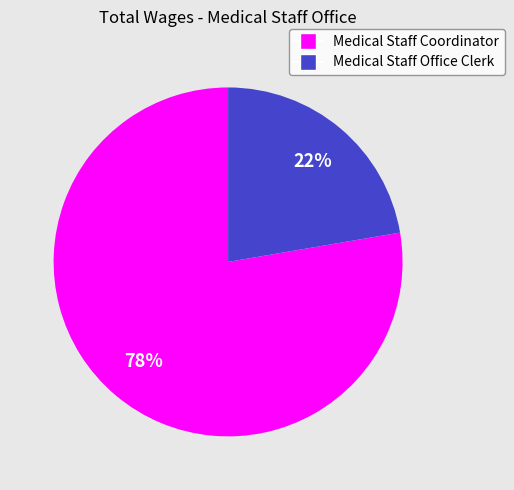

To the nearest percent, what is the combined percentage of Medical Staff Office Clerk and Medical Staff Coordinator?

100%